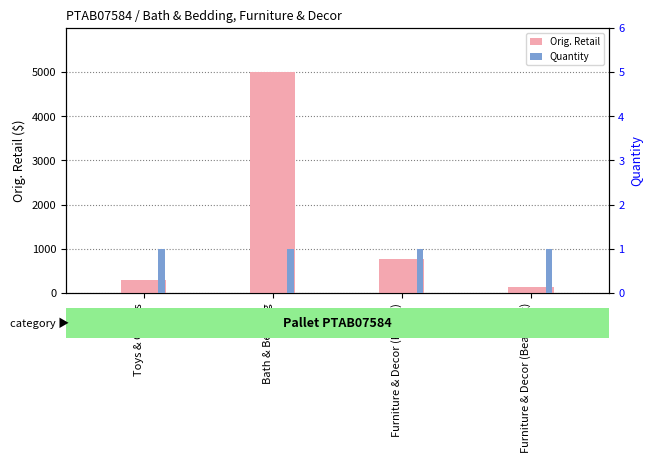

Which series has the largest total across all categories?

Orig. Retail